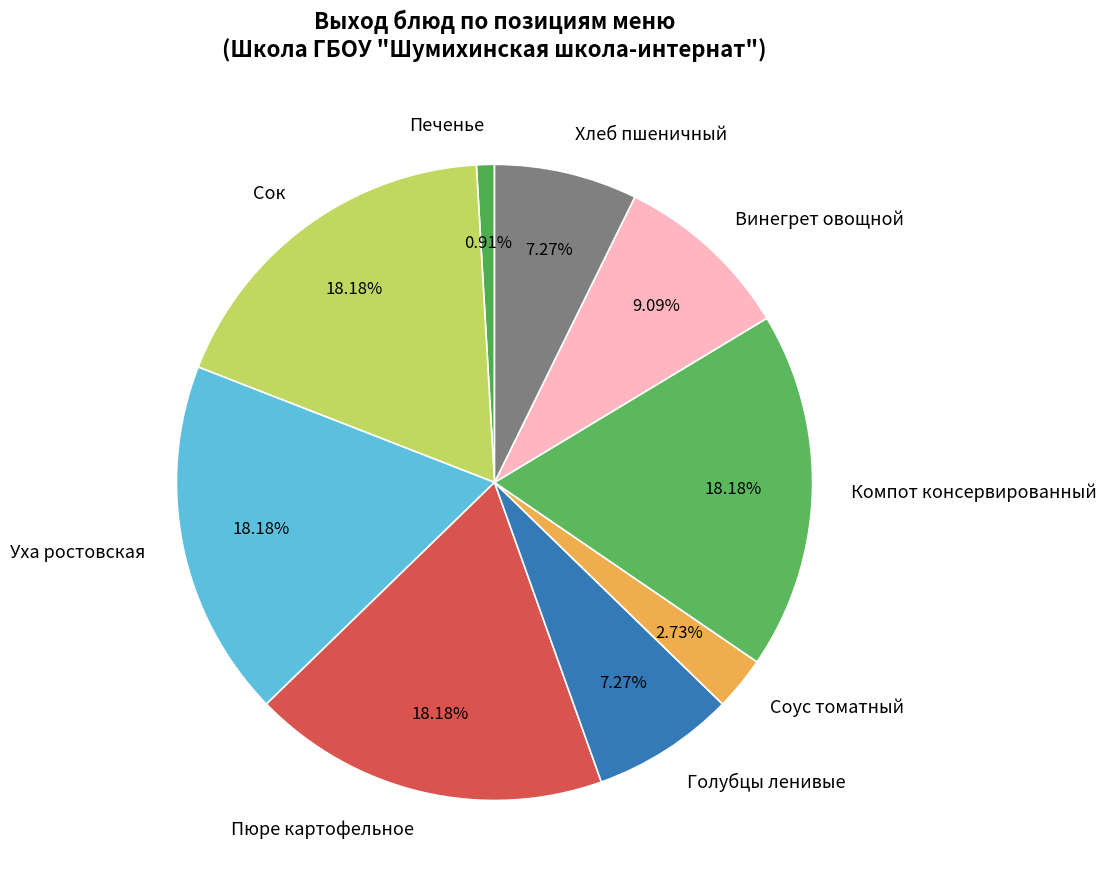

Between Голубцы ленивые and Уха ростовская, which is larger?

Уха ростовская